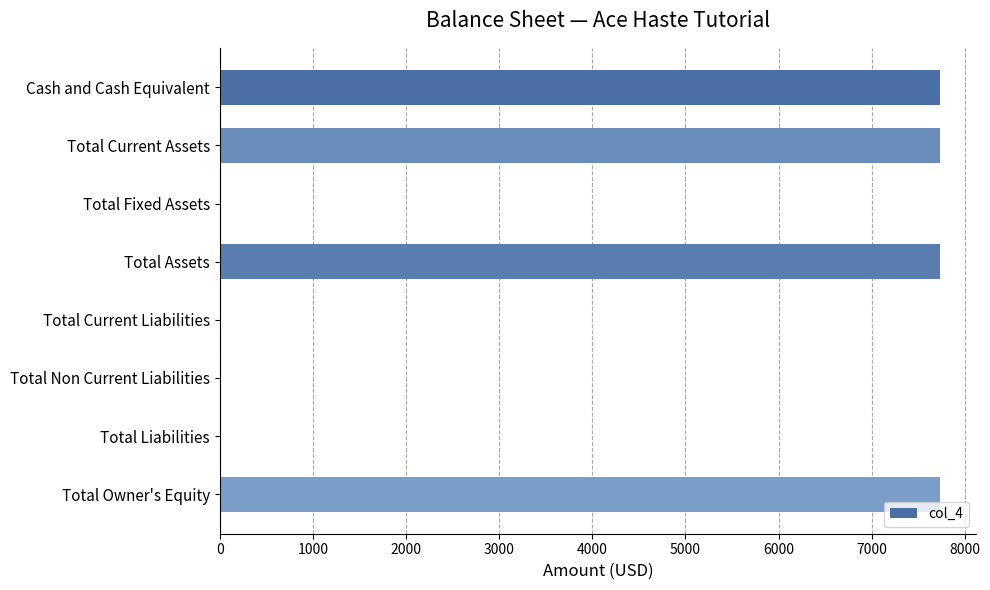

Does the chart contain stacked bars?

No